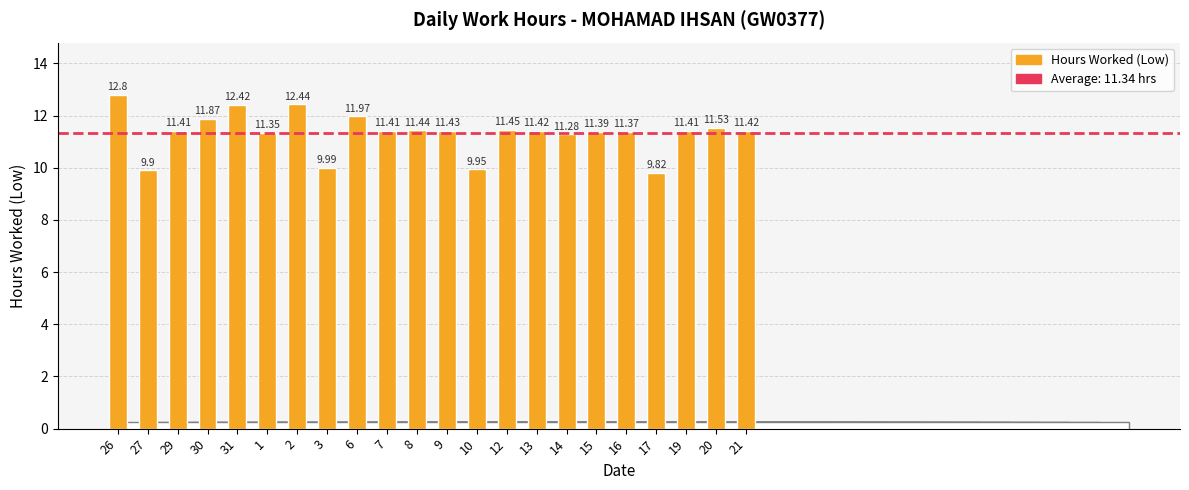

How many data points are less than 11?

4